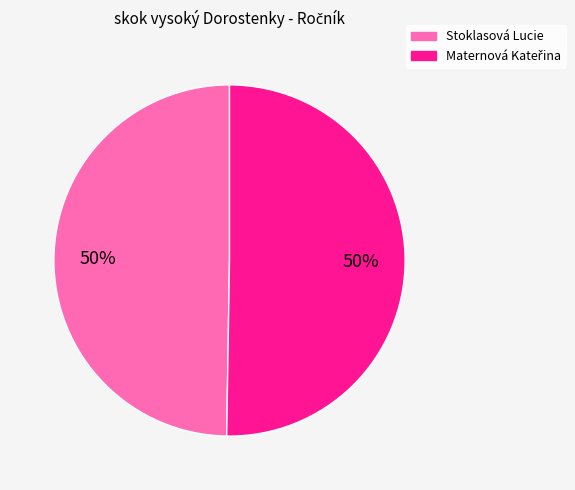

To the nearest percent, what percentage of the pie is Stoklasová Lucie?

50%